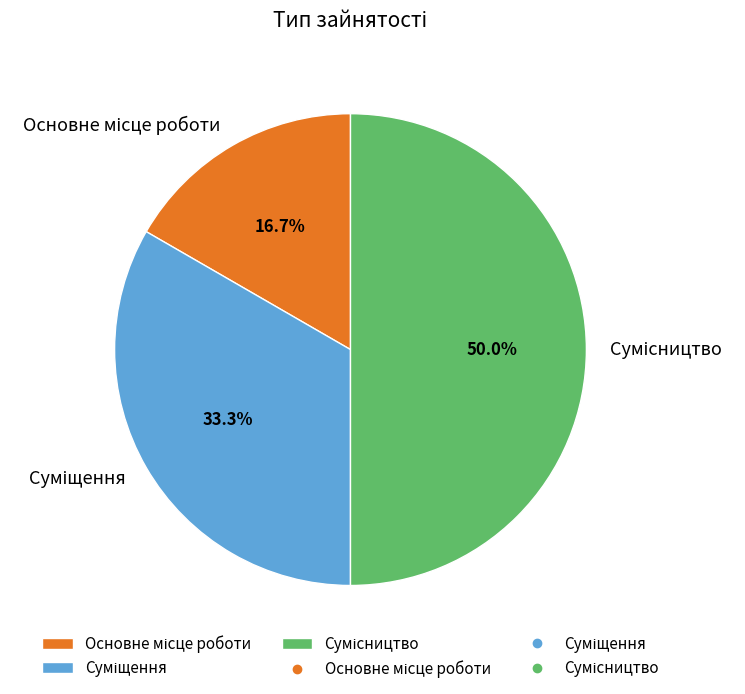

To the nearest percent, what percentage of the pie is Основне місце роботи?

17%